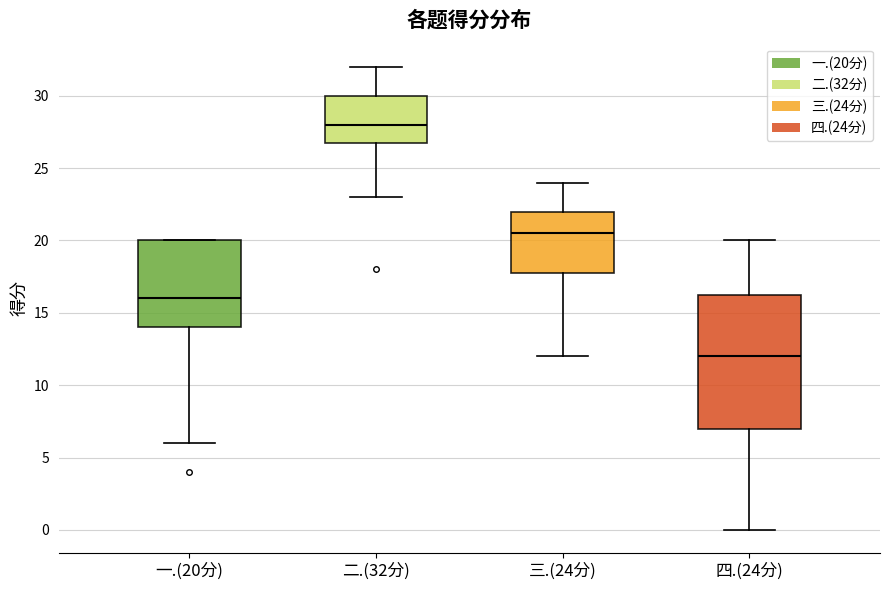

Which box's median line is the highest?

二.(32分)